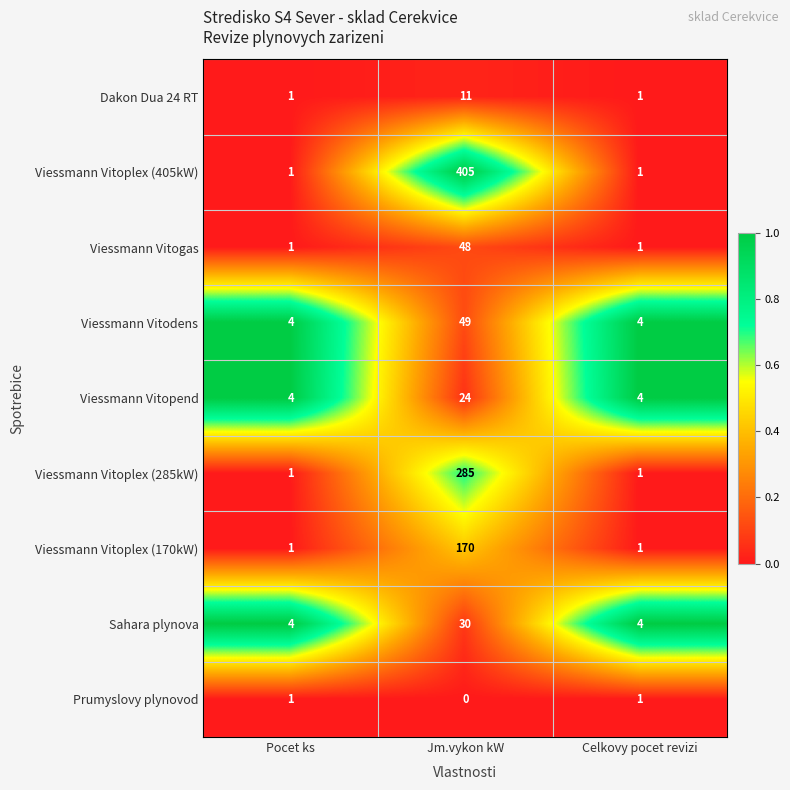

What is the highest value of the Dakon Dua 24 RT series?

11